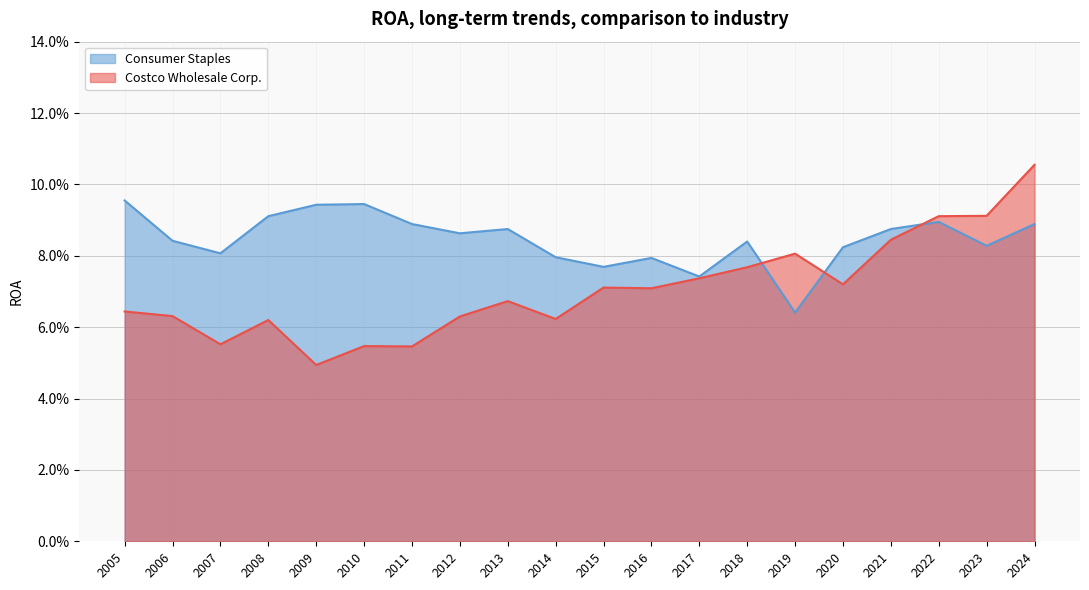

Reading right to left, list all the values displayed in this chart.

Costco Wholesale Corp.: 2005=0.1	2006=0.1	2007=0.1	2008=0.1	2009=0.0	2010=0.1	2011=0.1	2012=0.1	2013=0.1	2014=0.1	2015=0.1	2016=0.1	2017=0.1	2018=0.1	2019=0.1	2020=0.1	2021=0.1	2022=0.1	2023=0.1	2024=0.1
Consumer Staples: 2005=0.1	2006=0.1	2007=0.1	2008=0.1	2009=0.1	2010=0.1	2011=0.1	2012=0.1	2013=0.1	2014=0.1	2015=0.1	2016=0.1	2017=0.1	2018=0.1	2019=0.1	2020=0.1	2021=0.1	2022=0.1	2023=0.1	2024=0.1